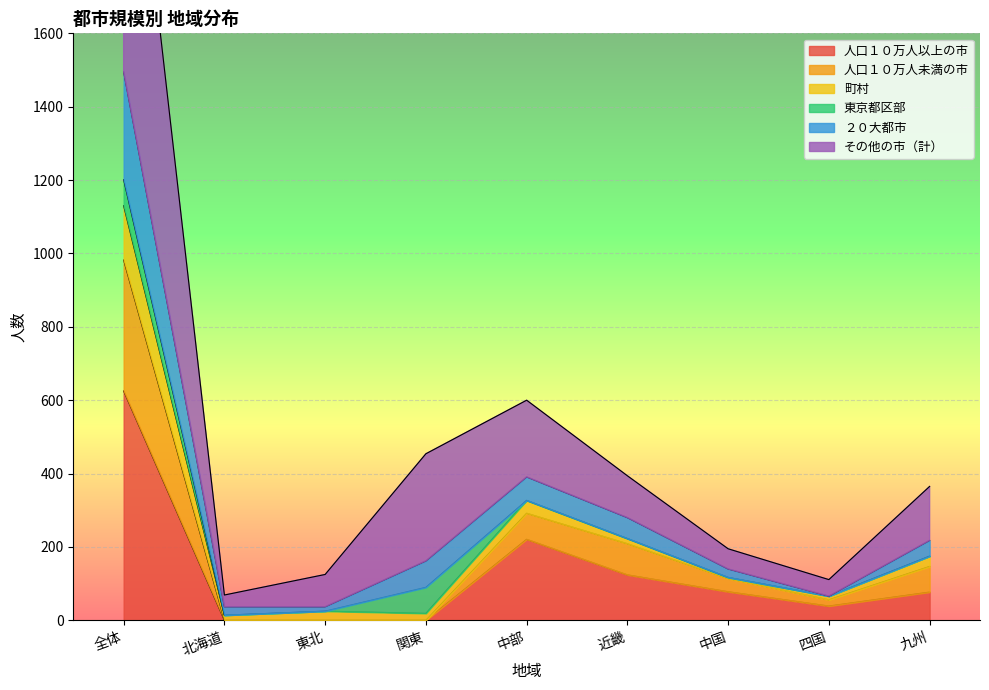

Which category has the highest value in the 人口１０万人以上の市 series?

全体